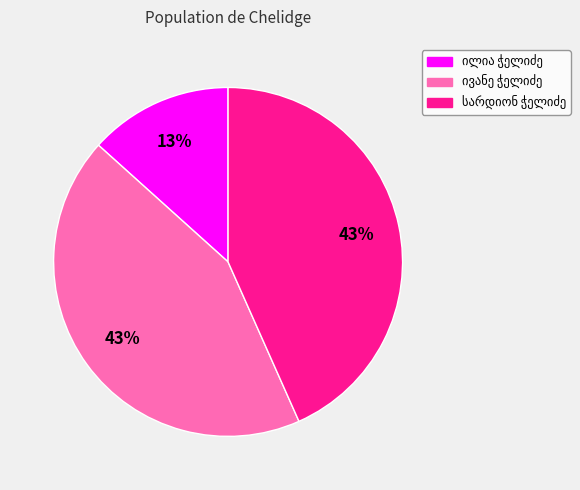

Is there any slice that represents more than half of the pie?

No